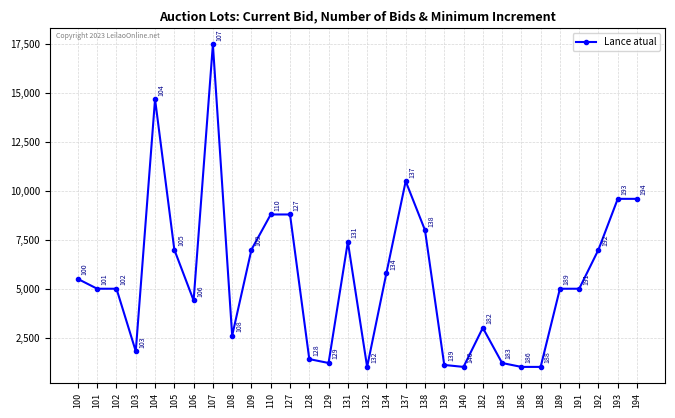

What is the sum of the values at 131 and 191?

12400